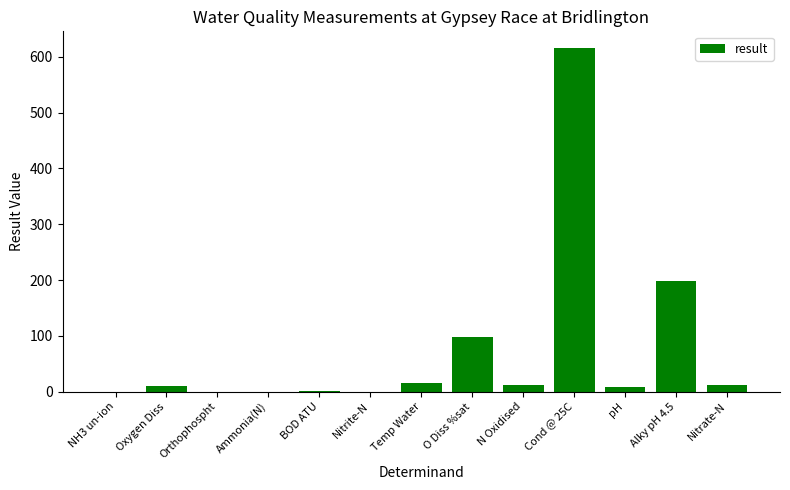

What is the sum of all values?

968.5